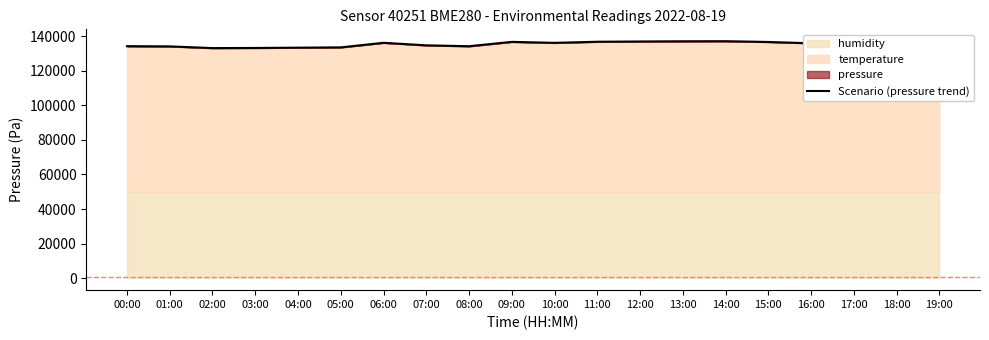

What is the ratio of the value at 03:00 to the value at 16:00?

1.0